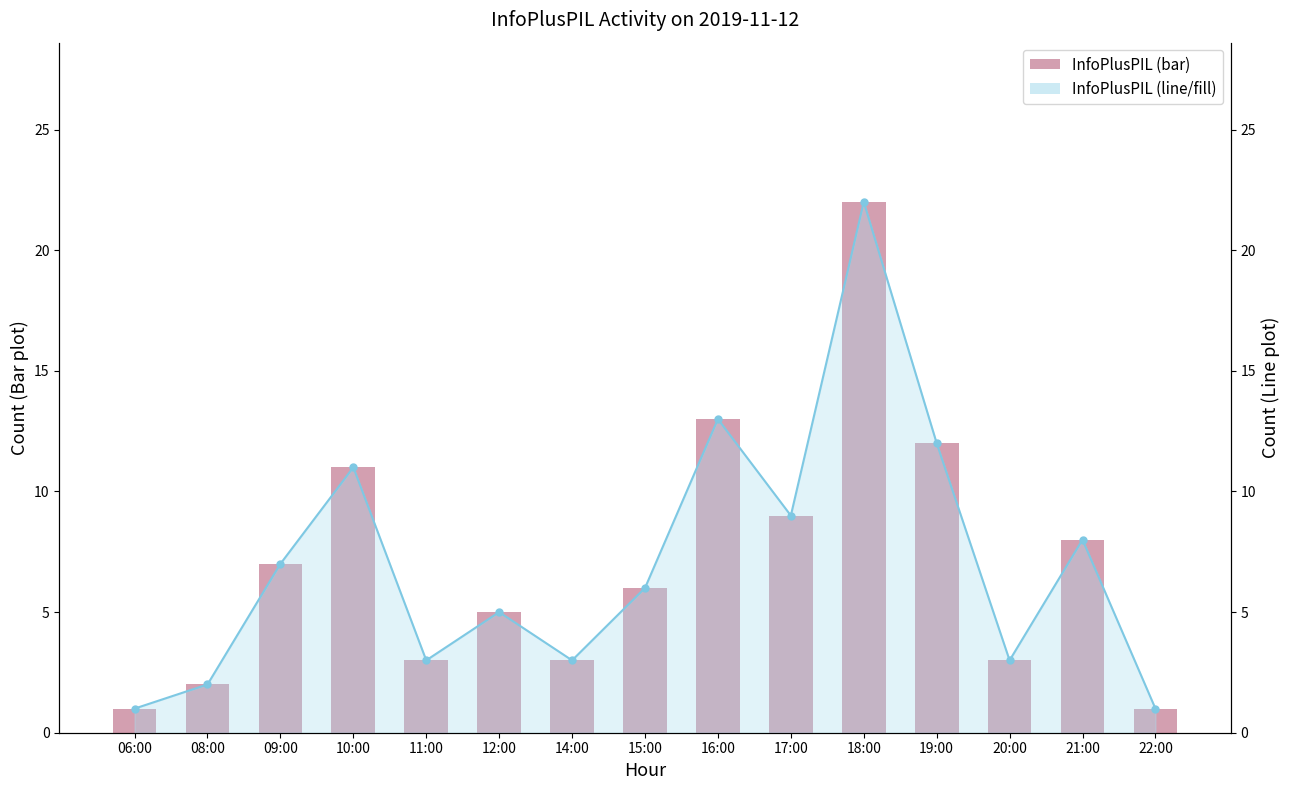

What is the total value across all series at 08:00?

4